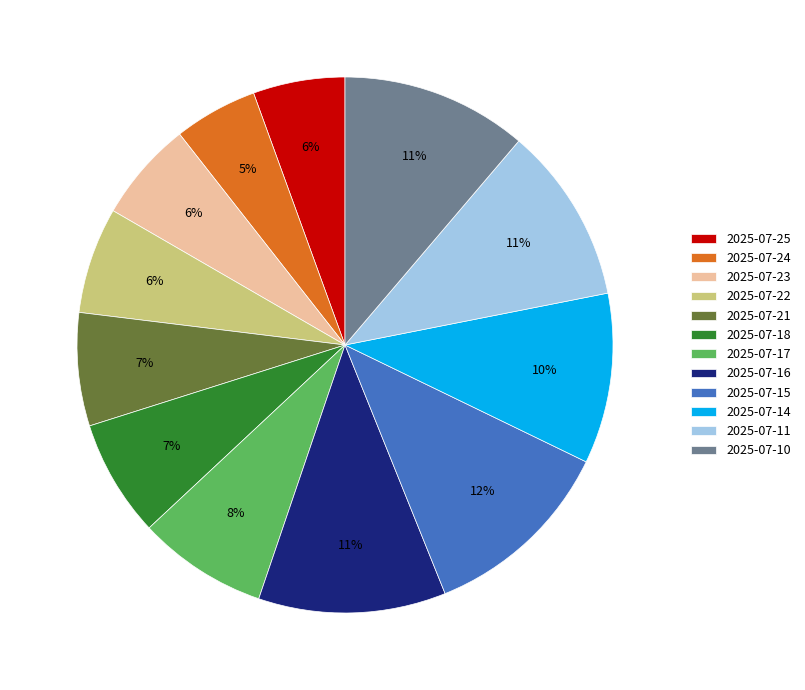

Combined, do 2025-07-22 and 2025-07-17 account for over 50%?

No